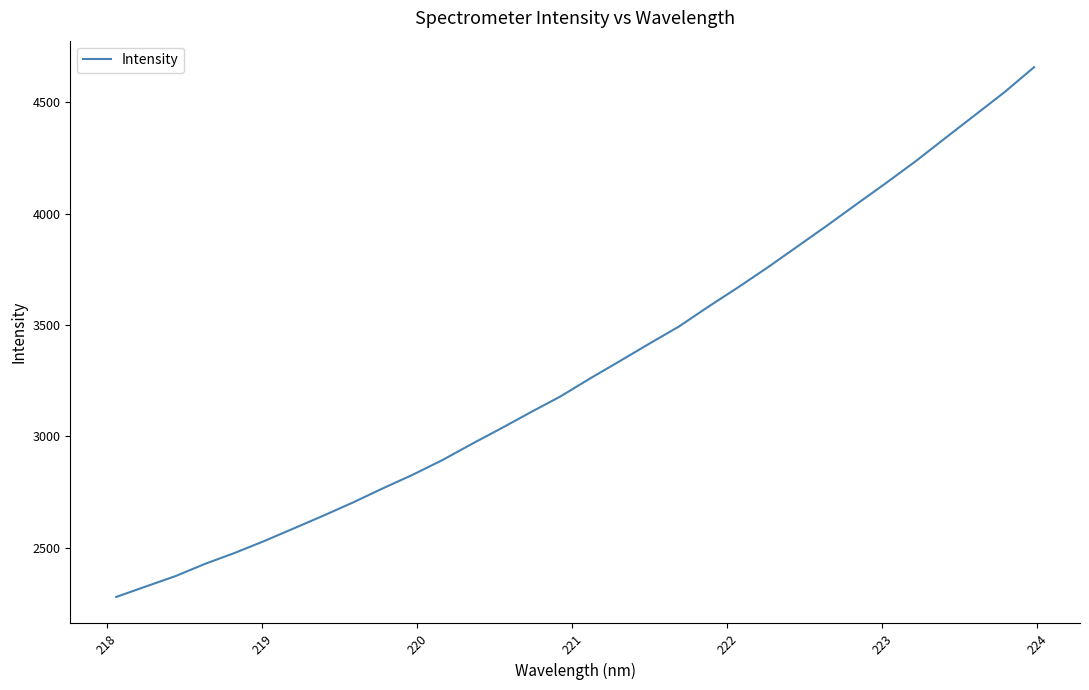

What is the minimum value shown in the chart?

2279.3